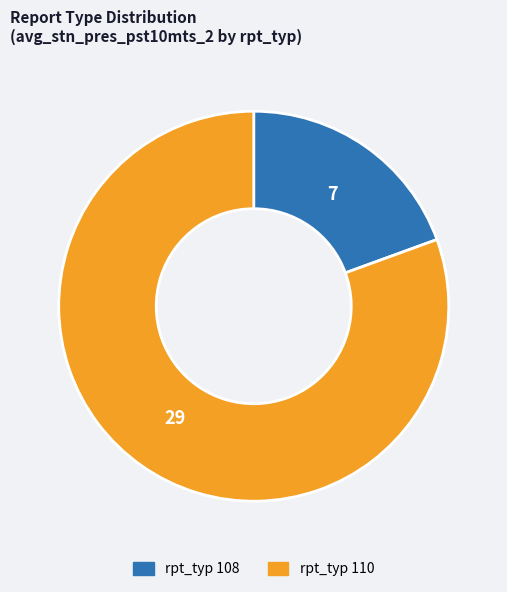

The rpt_typ 110 slice represents 72% of the pie. True or false?

False